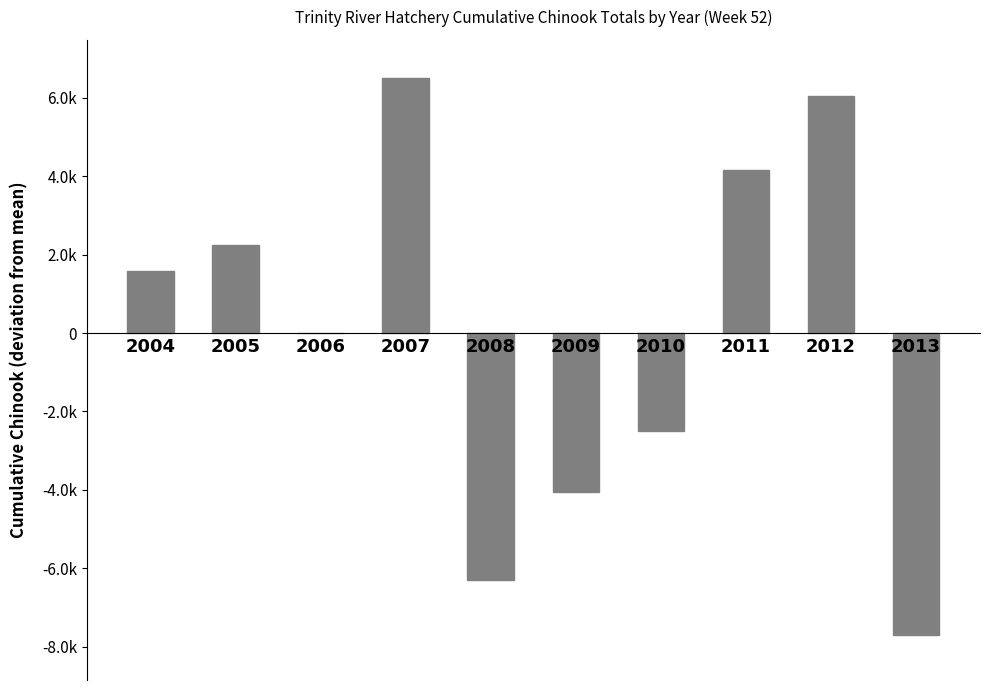

Are the bars horizontal?

No